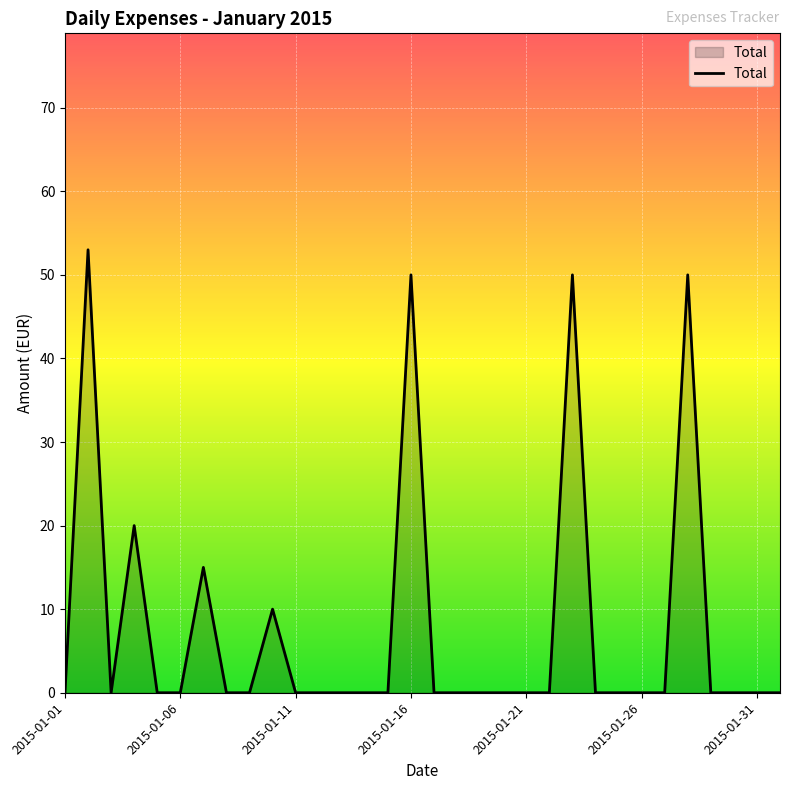

What is the difference between the maximum and minimum values?

53